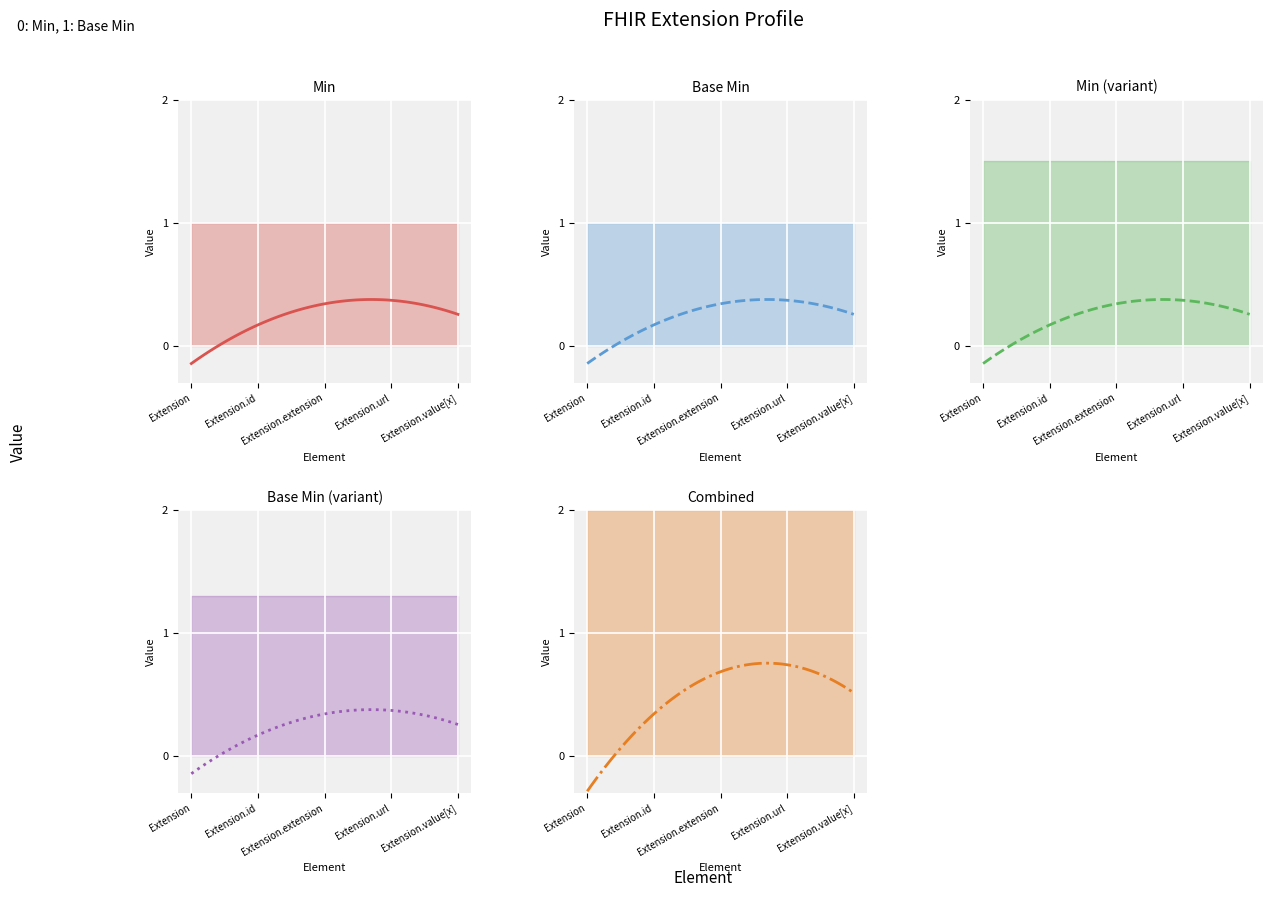

What is the label of the 5th point from the left?

Extension.value[x]